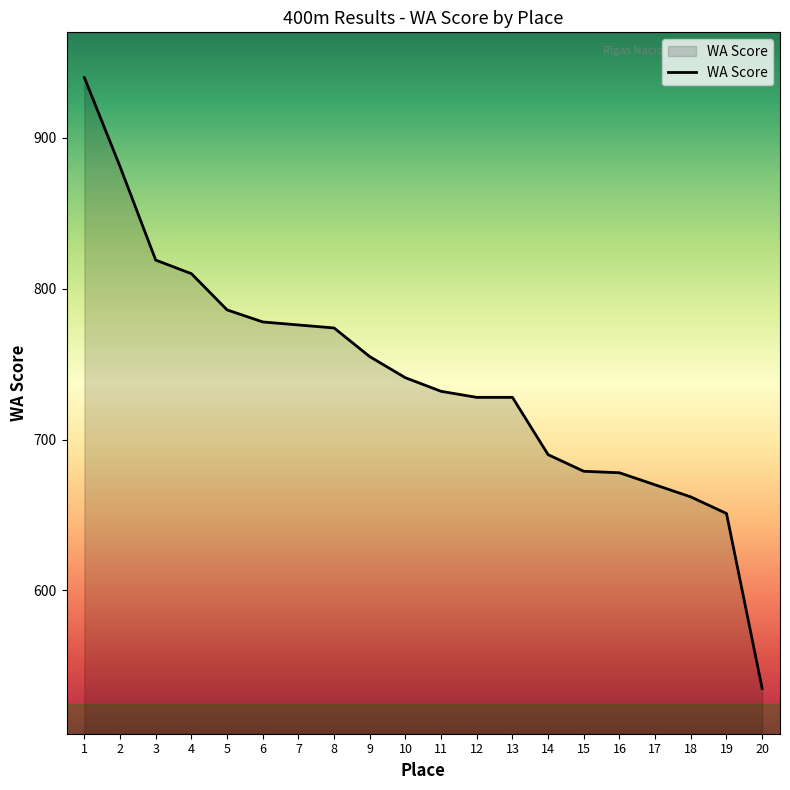

Is it true that the value at 16 is 678?

True